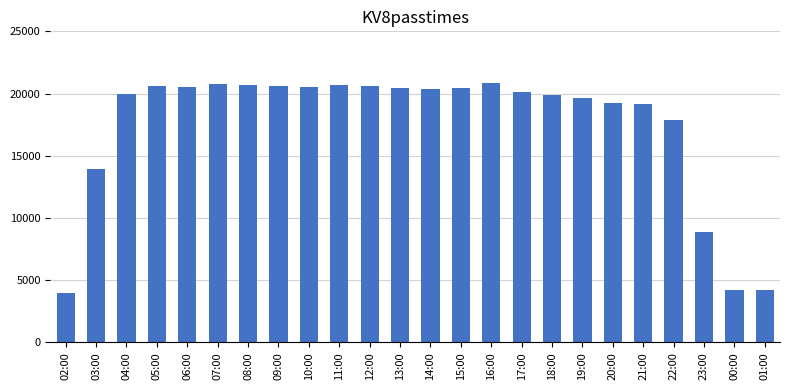

Is it true that the value at 03:00 is 13938?

True